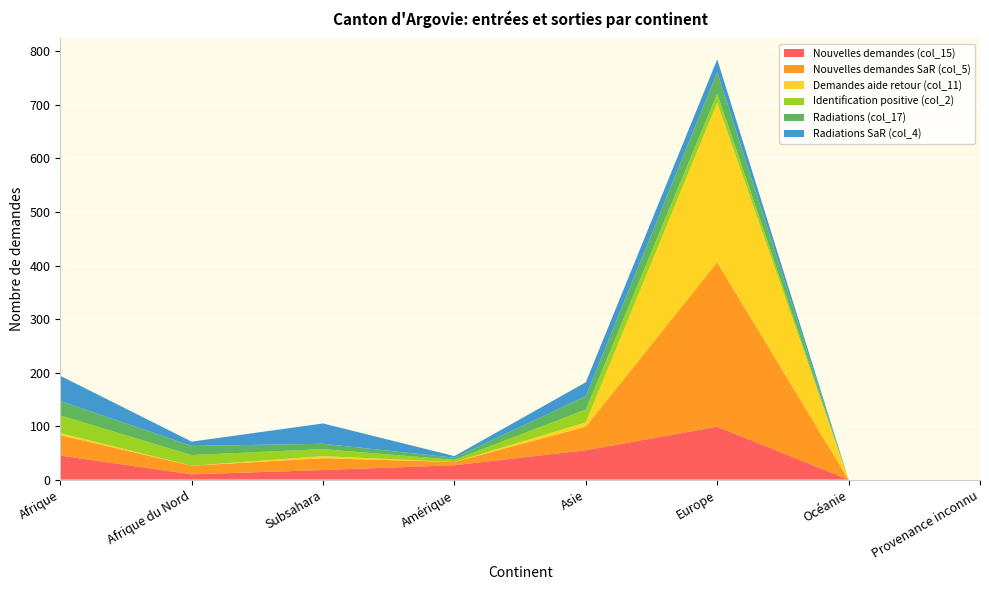

Reading left to right, list all the values displayed in this chart.

Nouvelles demandes (col_15): 45	10	18	27	55	99	0	0
Nouvelles demandes SaR (col_5): 38	16	22	6	44	307	0	0
Demandes aide retour (col_11): 4	0	4	0	8	298	0	0
Identification positive (col_2): 33	20	13	4	24	17	0	0
Radiations (col_17): 27	17	10	4	25	40	0	0
Radiations SaR (col_4): 47	8	38	3	26	24	0	0